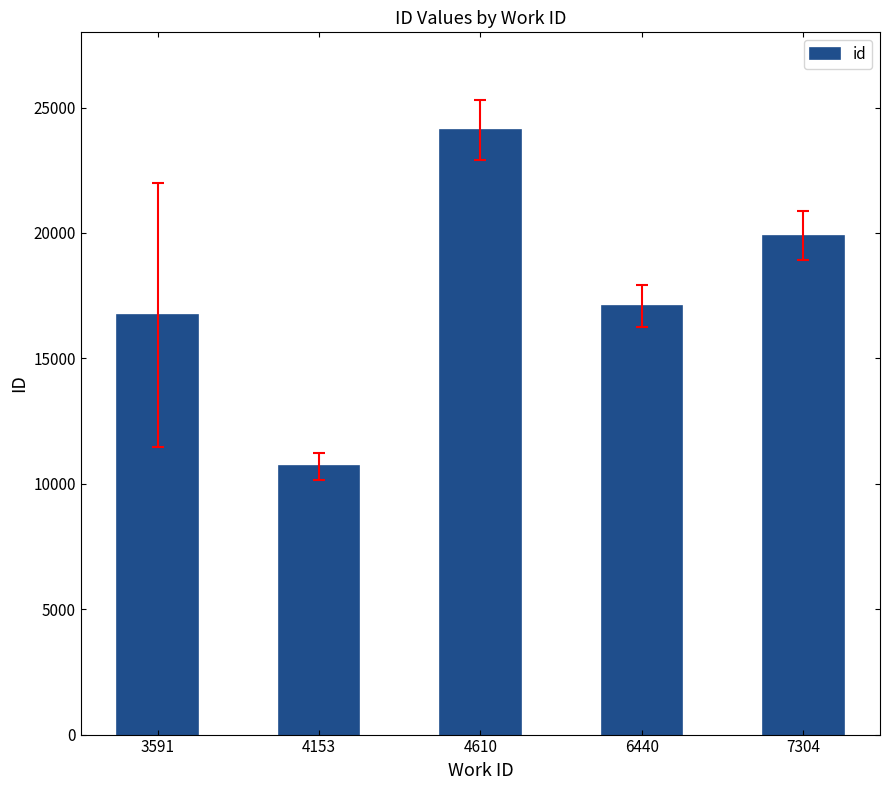

What is the change in value from 6440 to 7304?

+2813.0